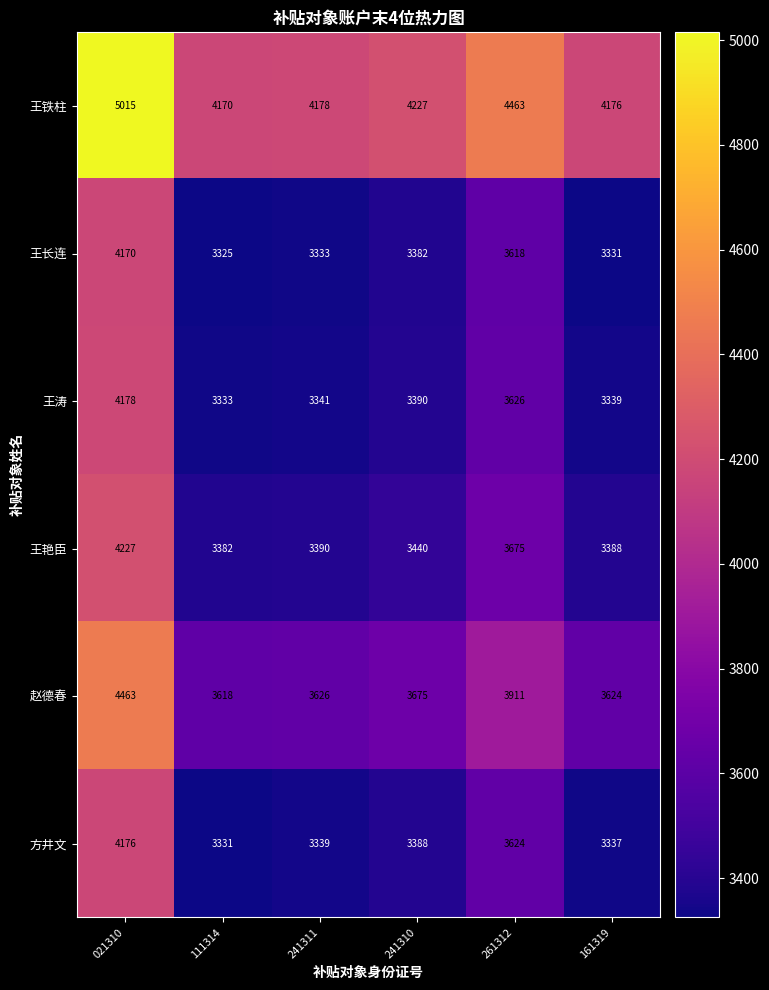

Which series has the largest total across all categories?

王铁柱